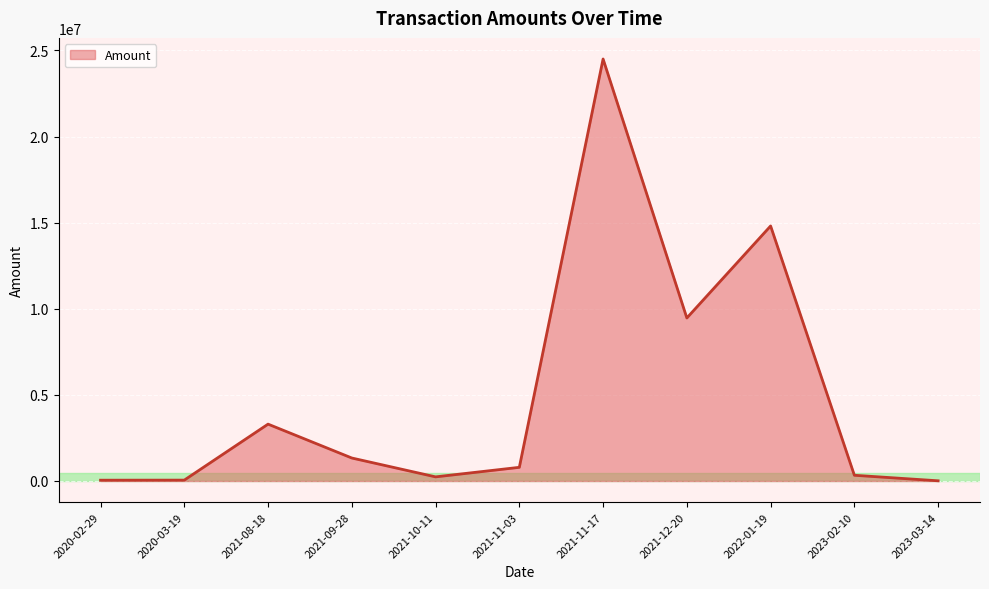

What is the sum of the values at 2021-11-03 and 2021-10-11?

1032077.2